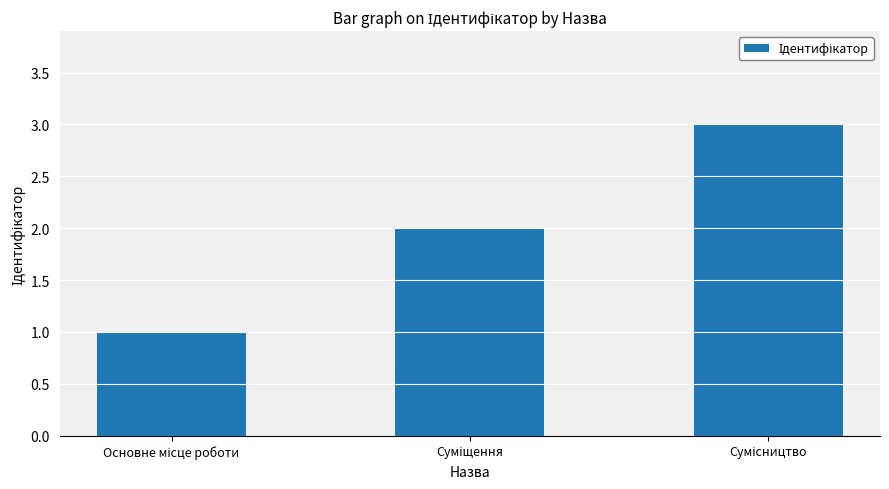

What is the sum of all values?

6